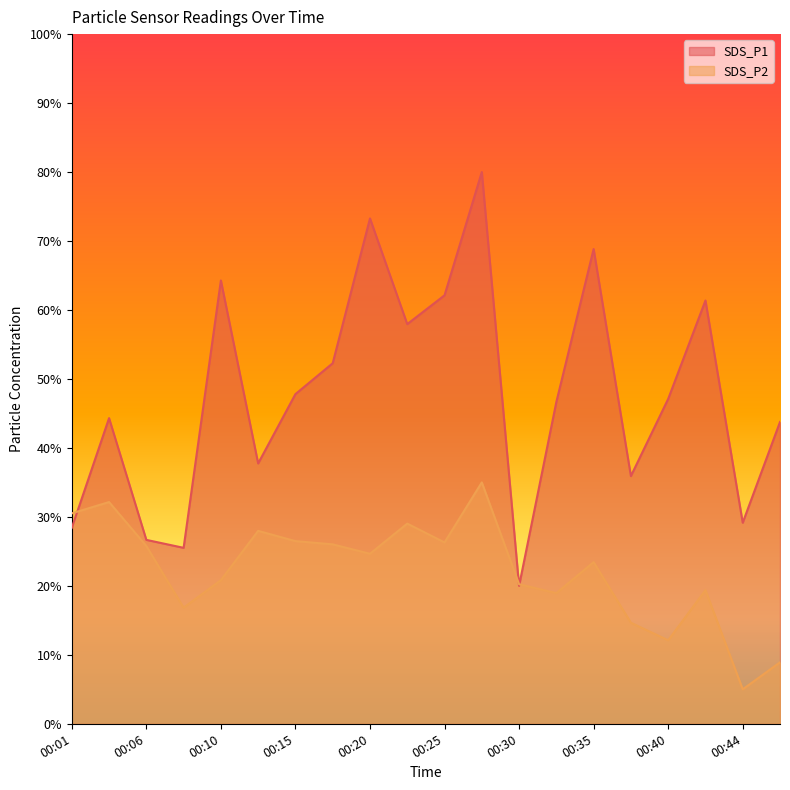

What is the value of the SDS_P1 point at the 15th from the left?

68.8